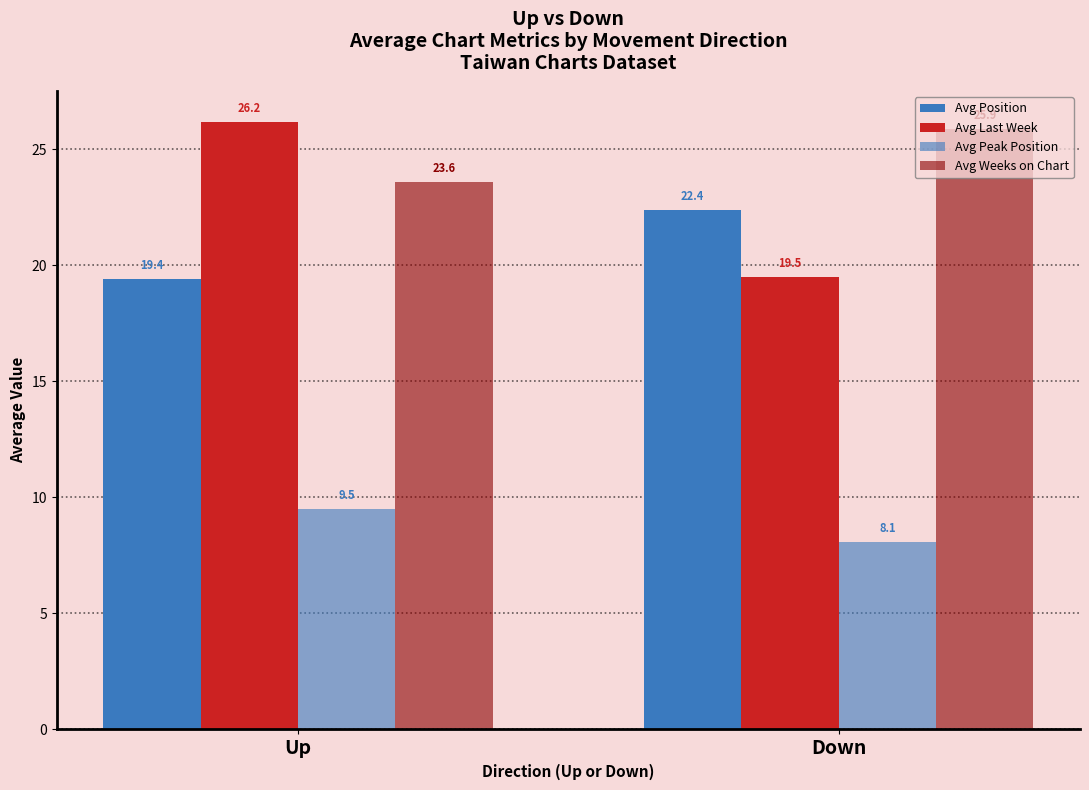

What is the average value of the Avg Last Week series?

22.9